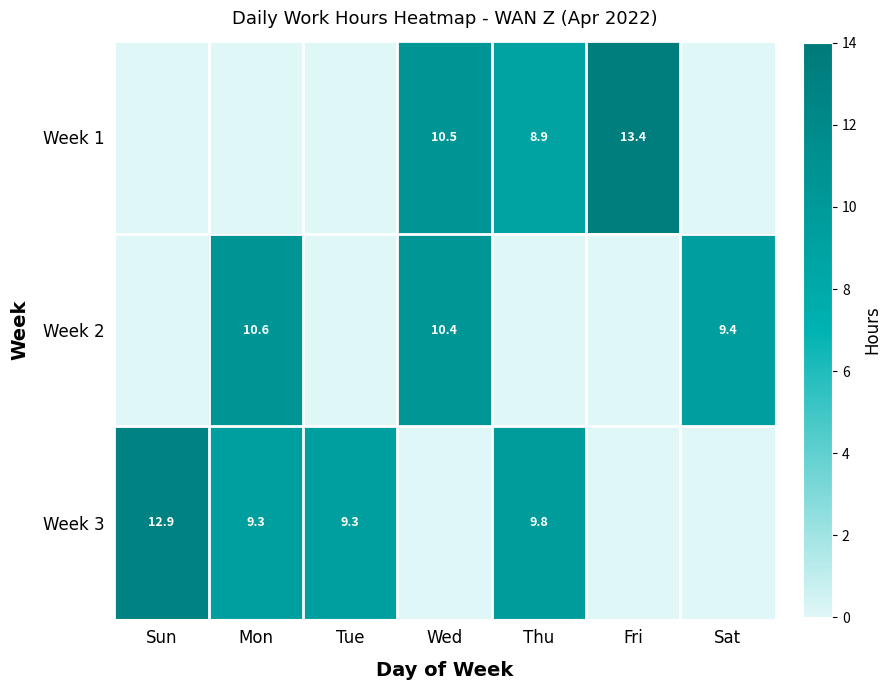

Is the value of Week 1 at Fri greater than the value of Week 2 at Sat?

Yes